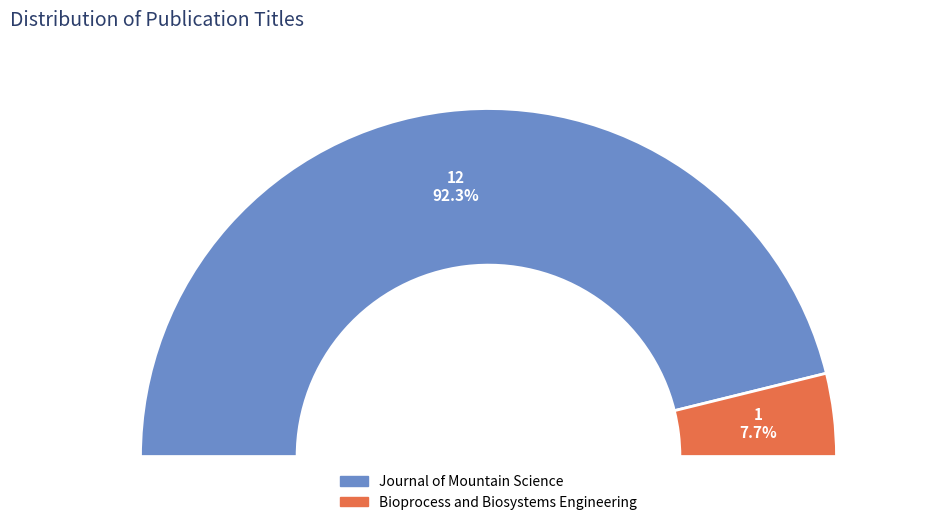

Is it true that Journal of Mountain Science is 99% of the pie?

False